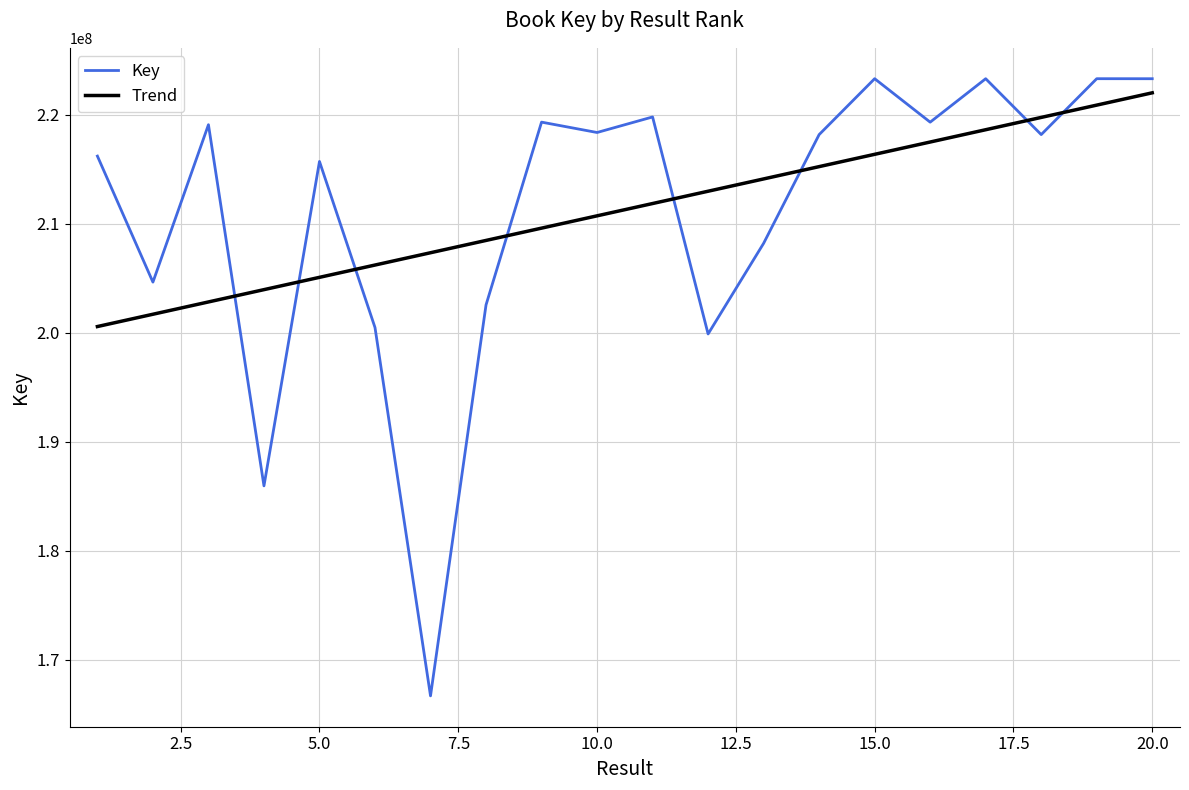

Rank the series by their maximum value, from highest to lowest.

Key, Trend